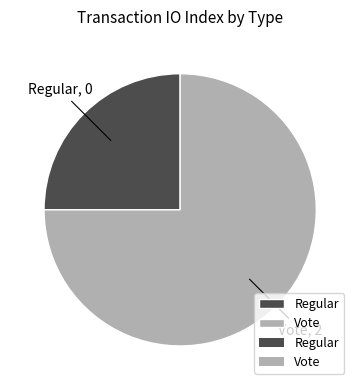

What is the largest slice in the pie chart?

Vote